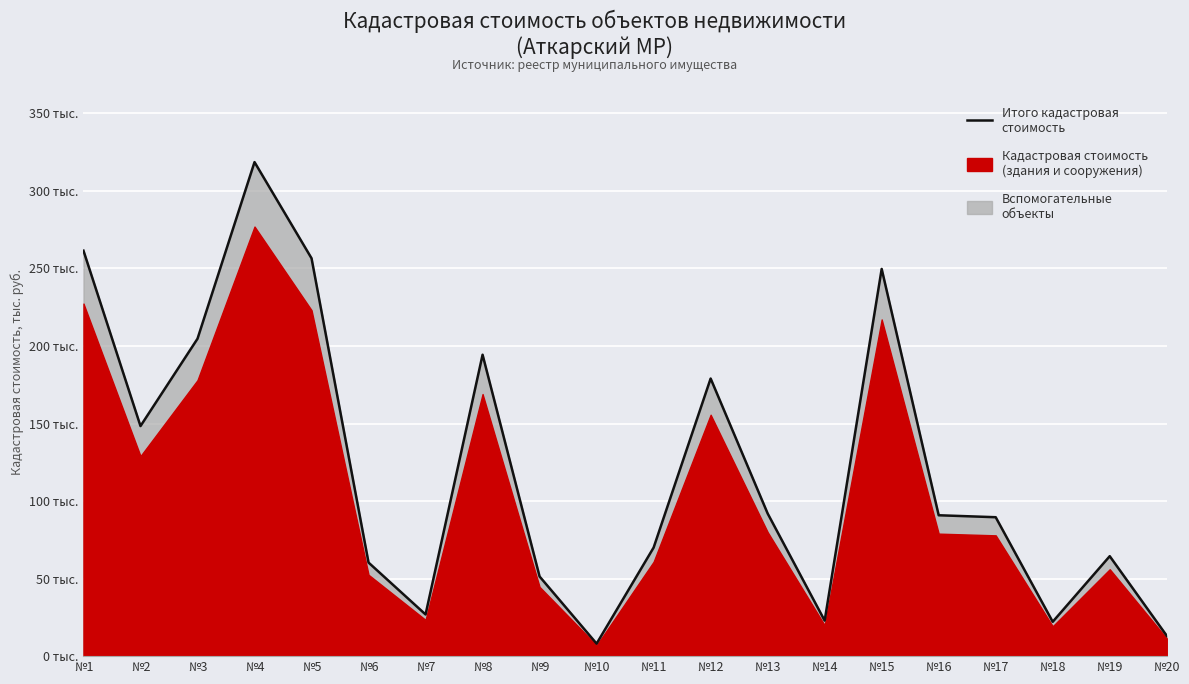

What is the sum of all values?

2424201.6